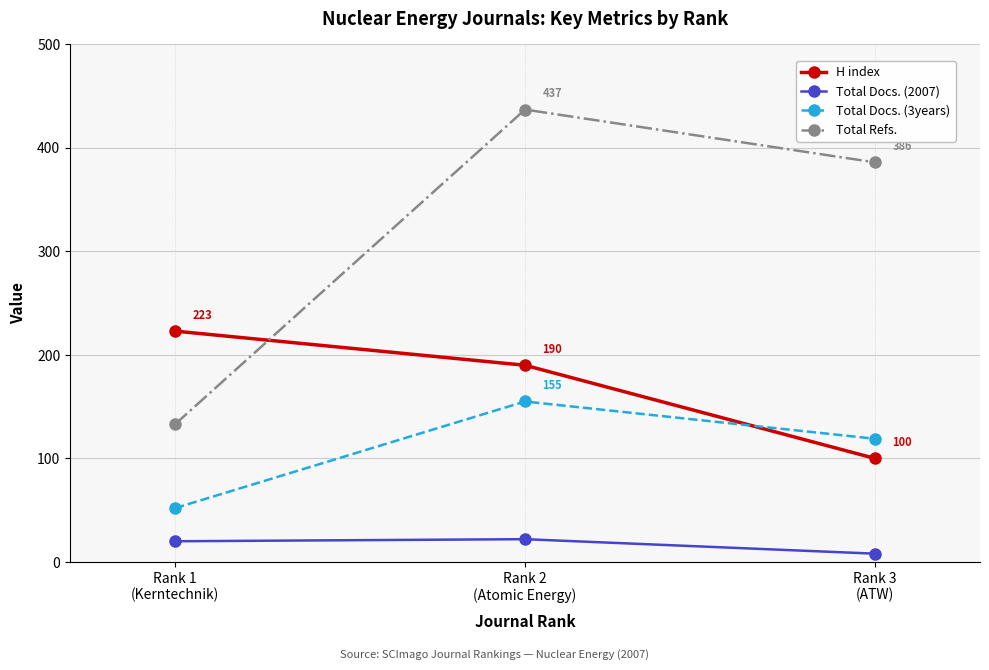

Reading left to right, transcribe all the data shown in this chart.

H index: Rank 1
(Kerntechnik)=223	Rank 2
(Atomic Energy)=190	Rank 3
(ATW)=100
Total Docs. (2007): Rank 1
(Kerntechnik)=20	Rank 2
(Atomic Energy)=22	Rank 3
(ATW)=8
Total Docs. (3years): Rank 1
(Kerntechnik)=52	Rank 2
(Atomic Energy)=155	Rank 3
(ATW)=119
Total Refs.: Rank 1
(Kerntechnik)=133	Rank 2
(Atomic Energy)=437	Rank 3
(ATW)=386